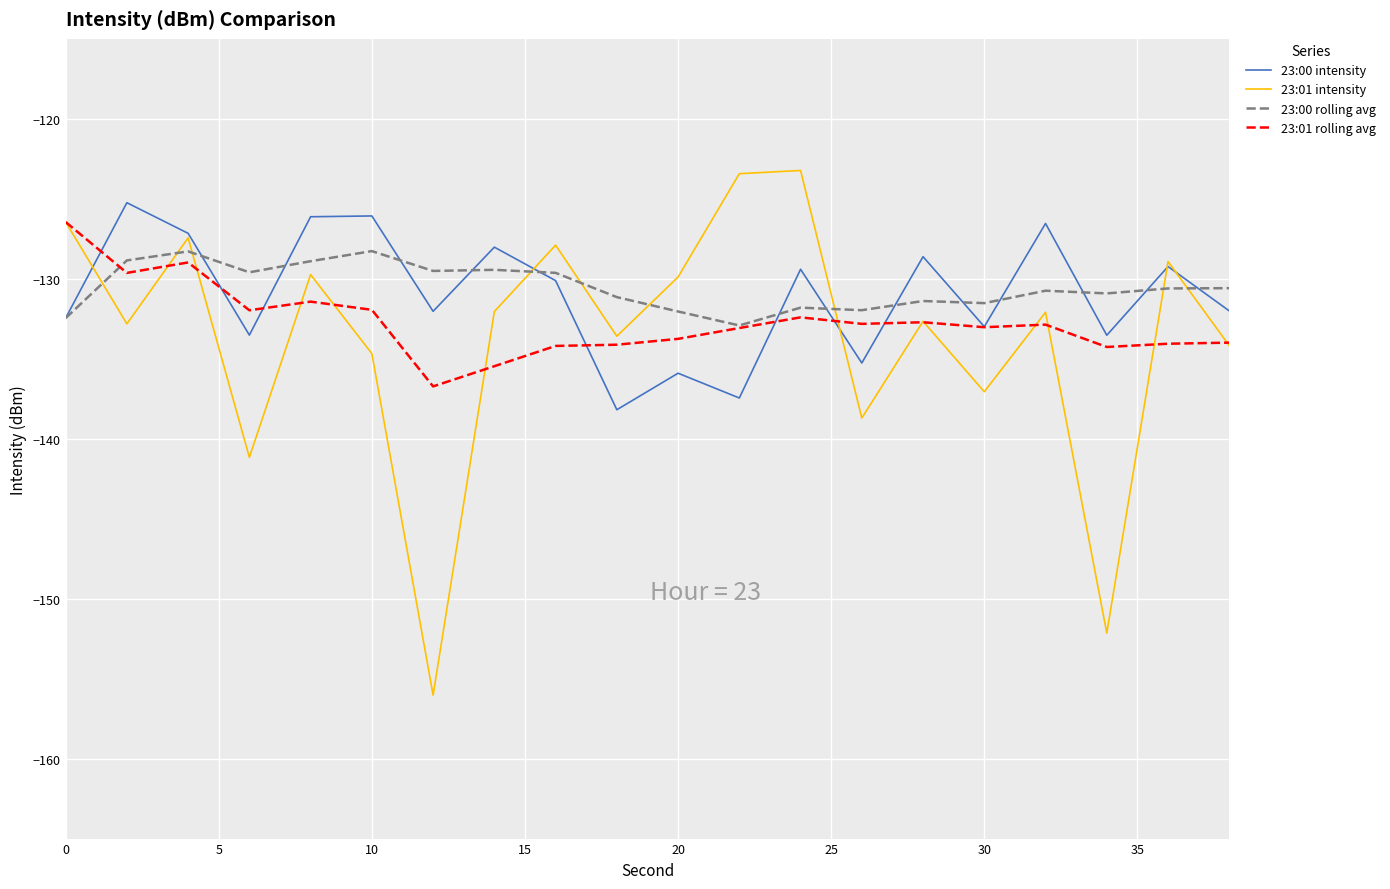

What are all the series names shown in the legend?

23:00 intensity, 23:01 intensity, 23:00 rolling avg, 23:01 rolling avg